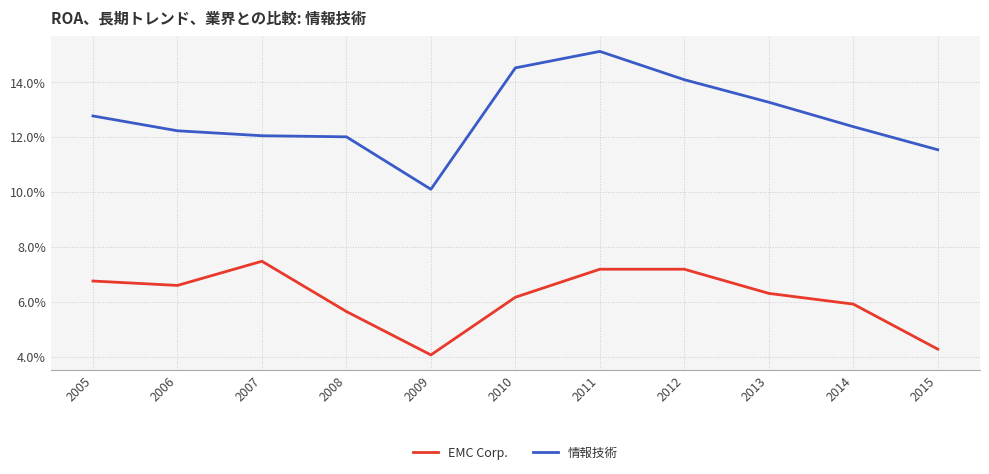

True or false: 情報技術 and EMC Corp. cross at least once.

False